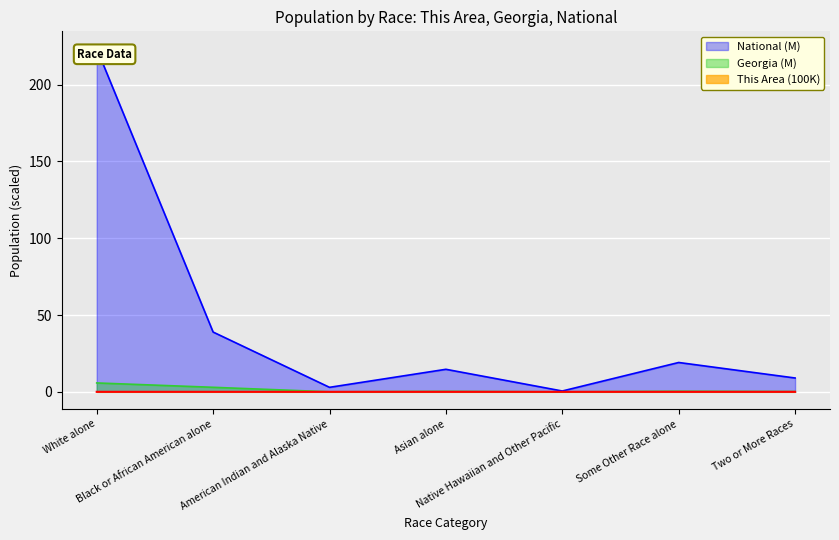

What is the maximum value for Georgia?

5.8